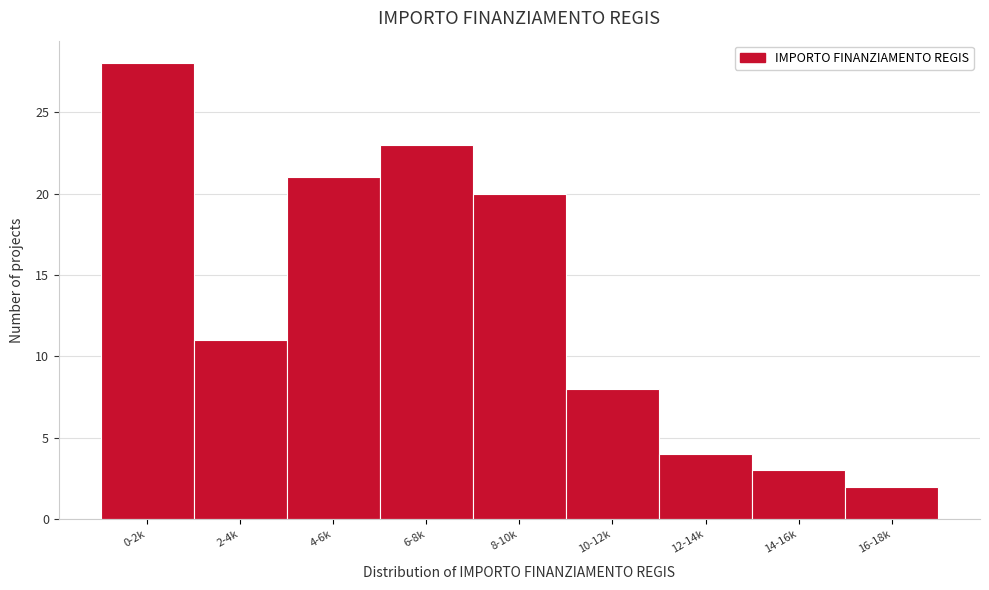

Reading left to right, what are all the values shown in this chart?

0-2k=28	2-4k=11	4-6k=21	6-8k=23	8-10k=20	10-12k=8	12-14k=4	14-16k=3	16-18k=2